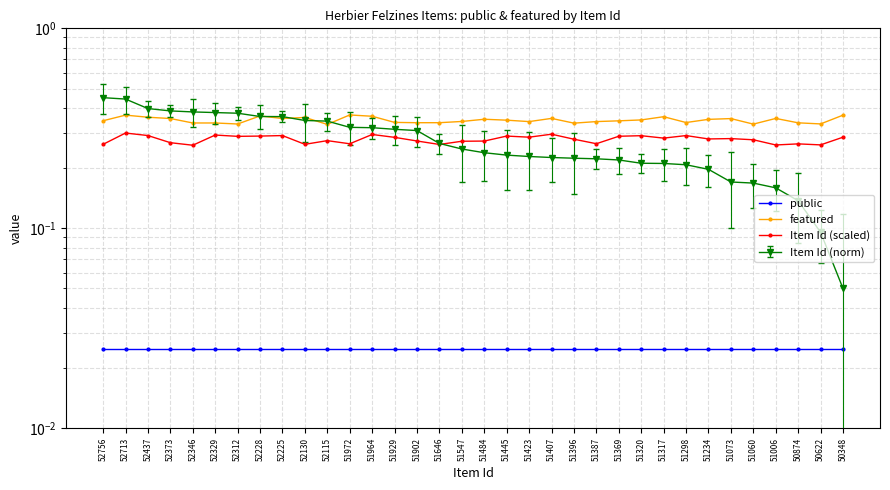

Rank the series by their maximum value, from highest to lowest.

featured, Item Id (scaled), public